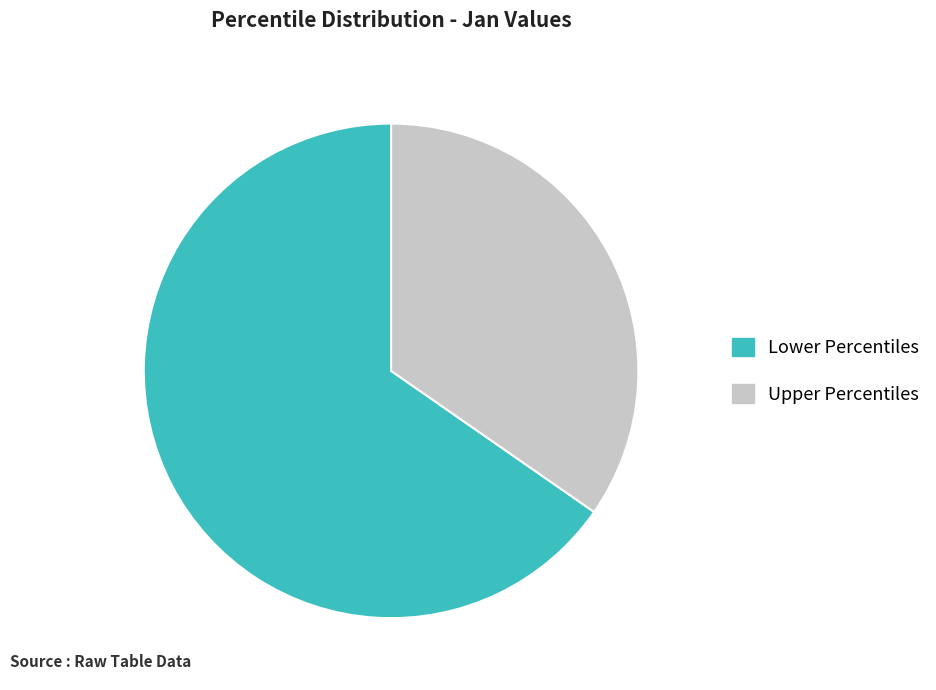

Do Upper Percentiles and Lower Percentiles together represent more than half of the pie?

Yes